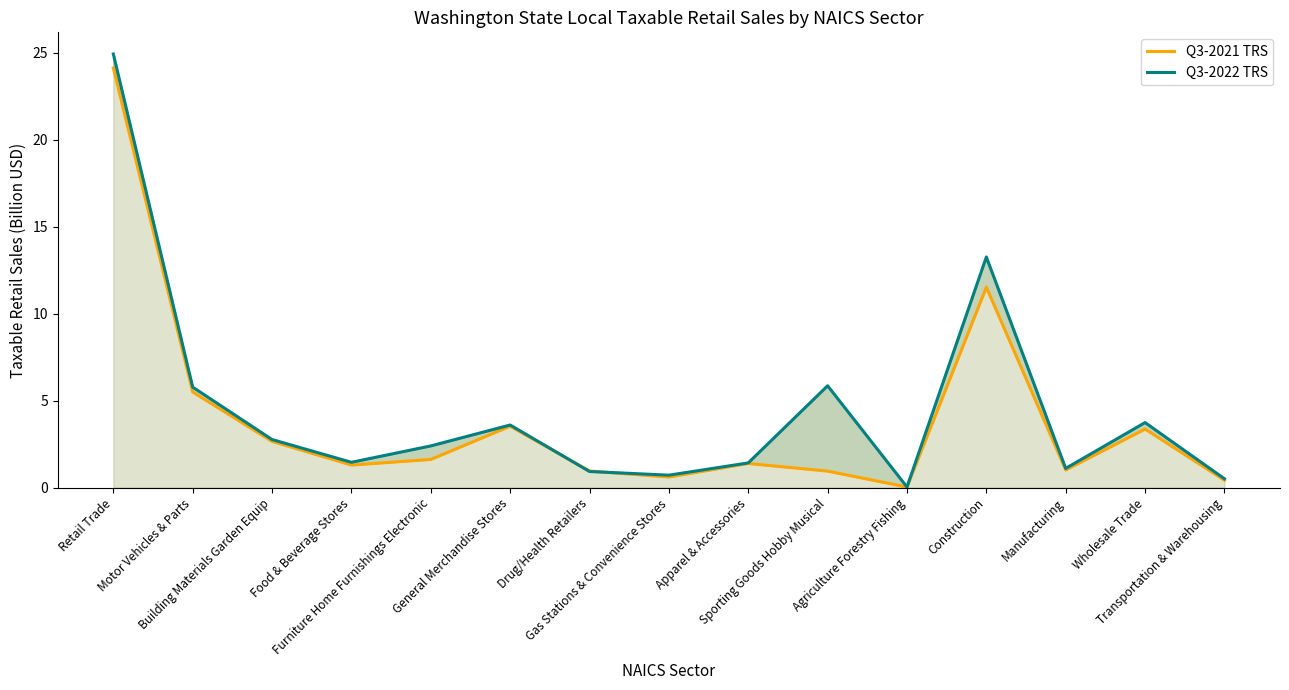

List the series in order of their peak value, lowest first.

Q3-2021 TRS, Q3-2022 TRS